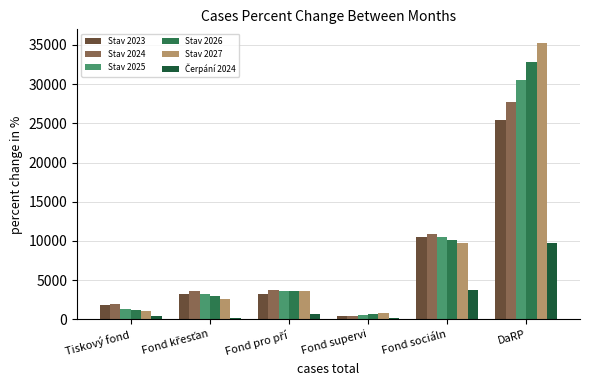

What is the value of the Stav 2023 bar at the 5th from the left?

10513.0